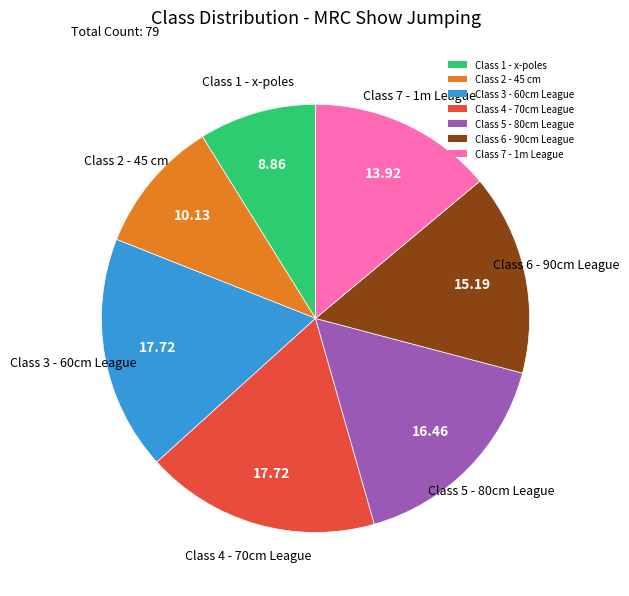

Combined, do Class 4 - 70cm League and Class 2 - 45 cm account for over 50%?

No